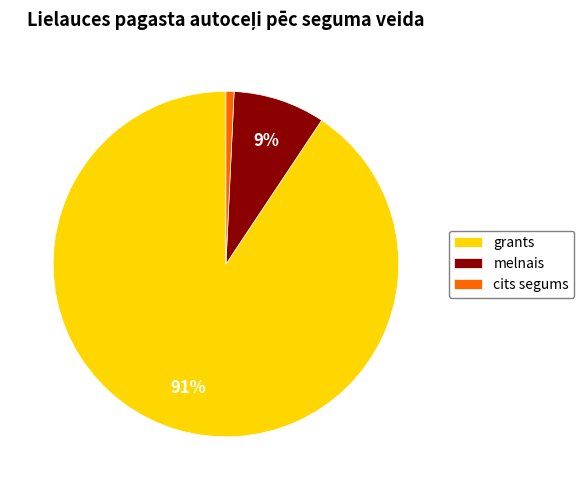

How many slices are in this pie chart?

3